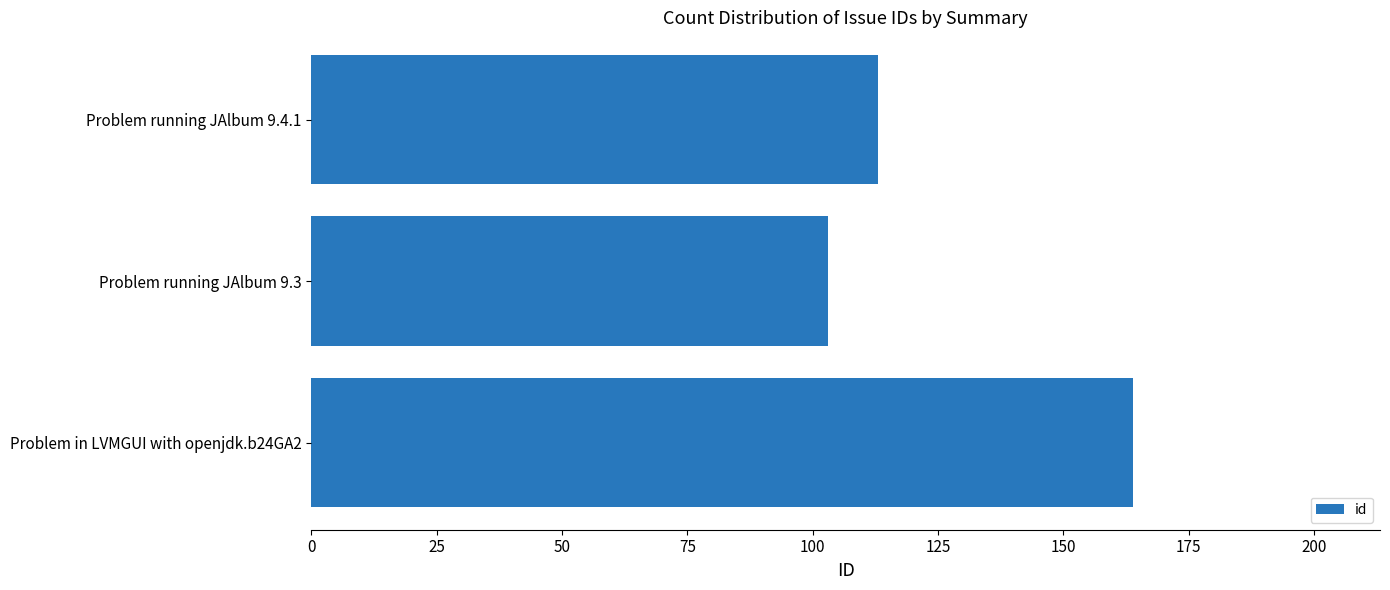

How many data points are less than 113?

1